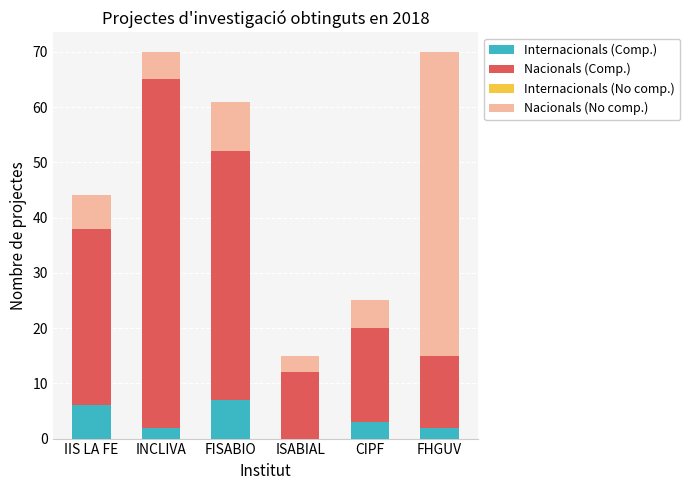

What is the total value across all series at FHGUV?

70